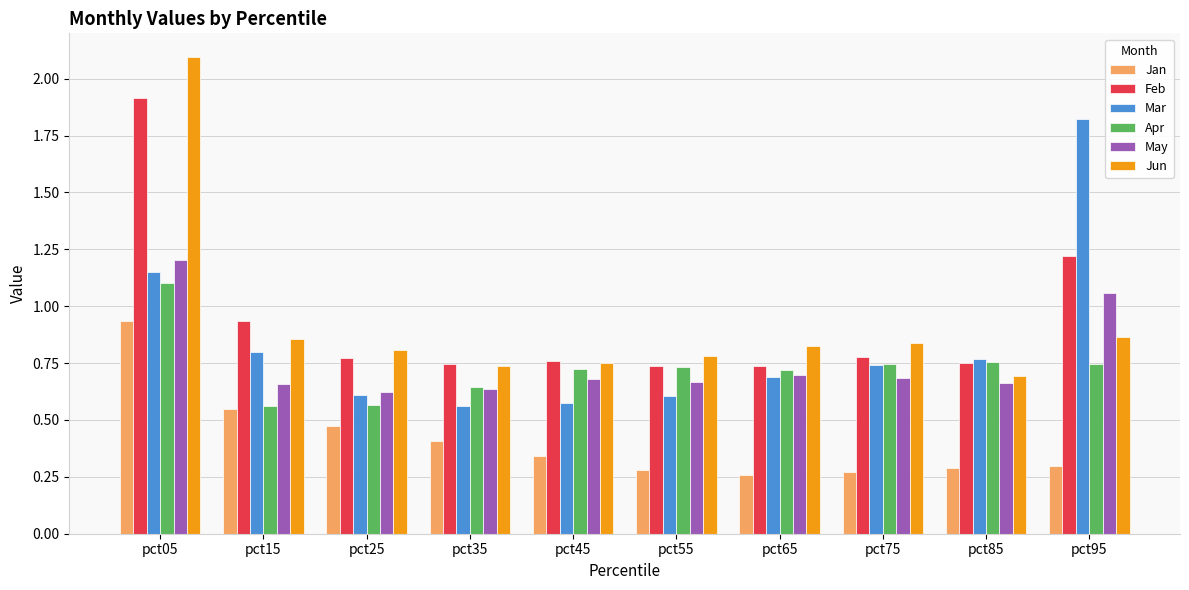

What is the sum of all Apr values?

7.3